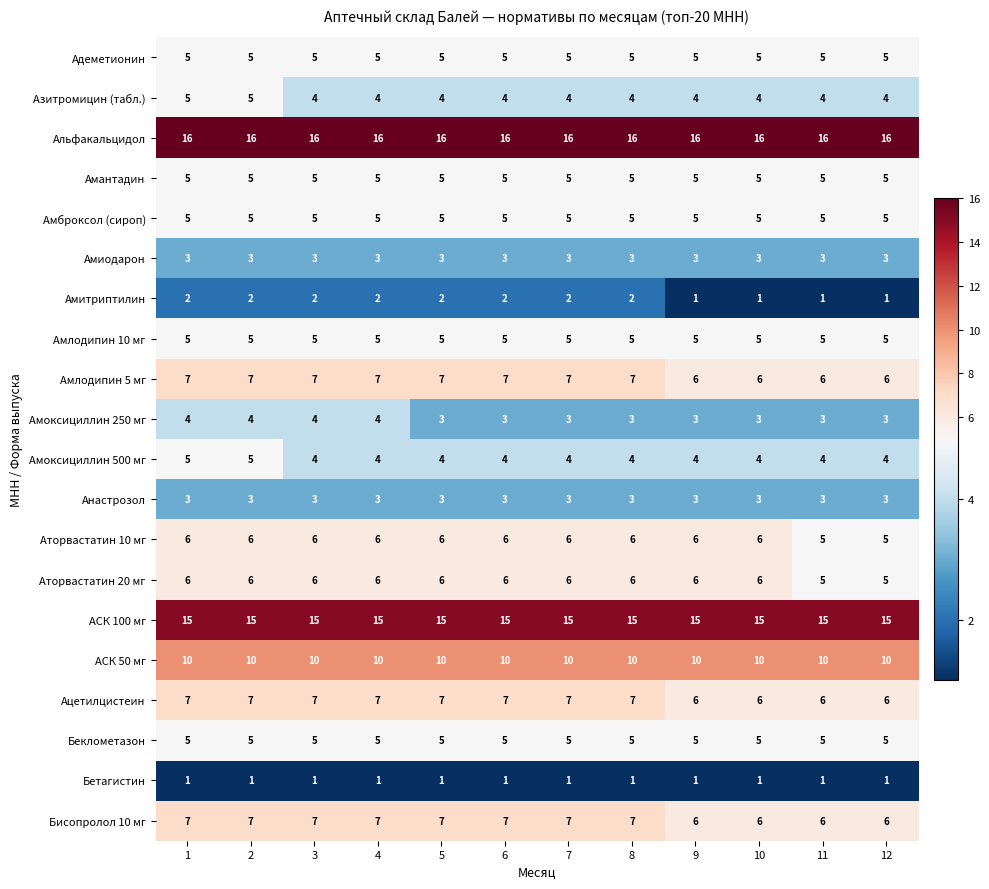

What is the highest value of the Амброксол (сироп) series?

5